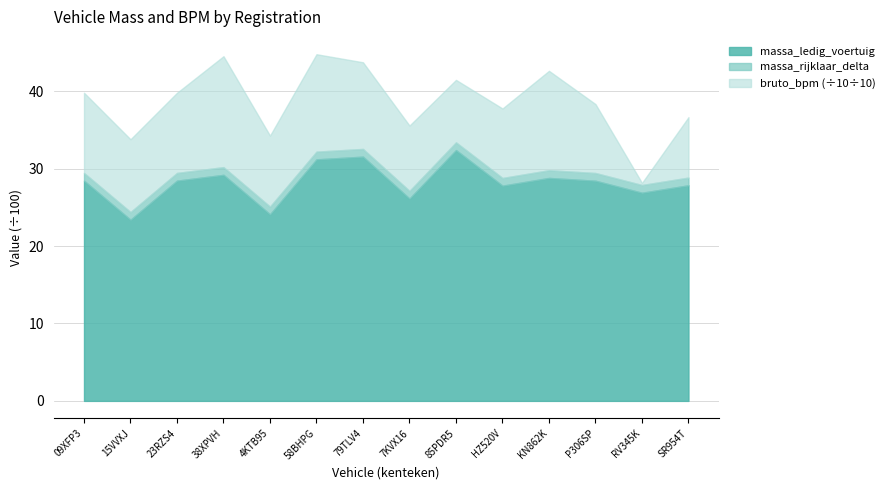

Is it true that massa_ledig_voertuig equals 26.9 at RV345K?

True